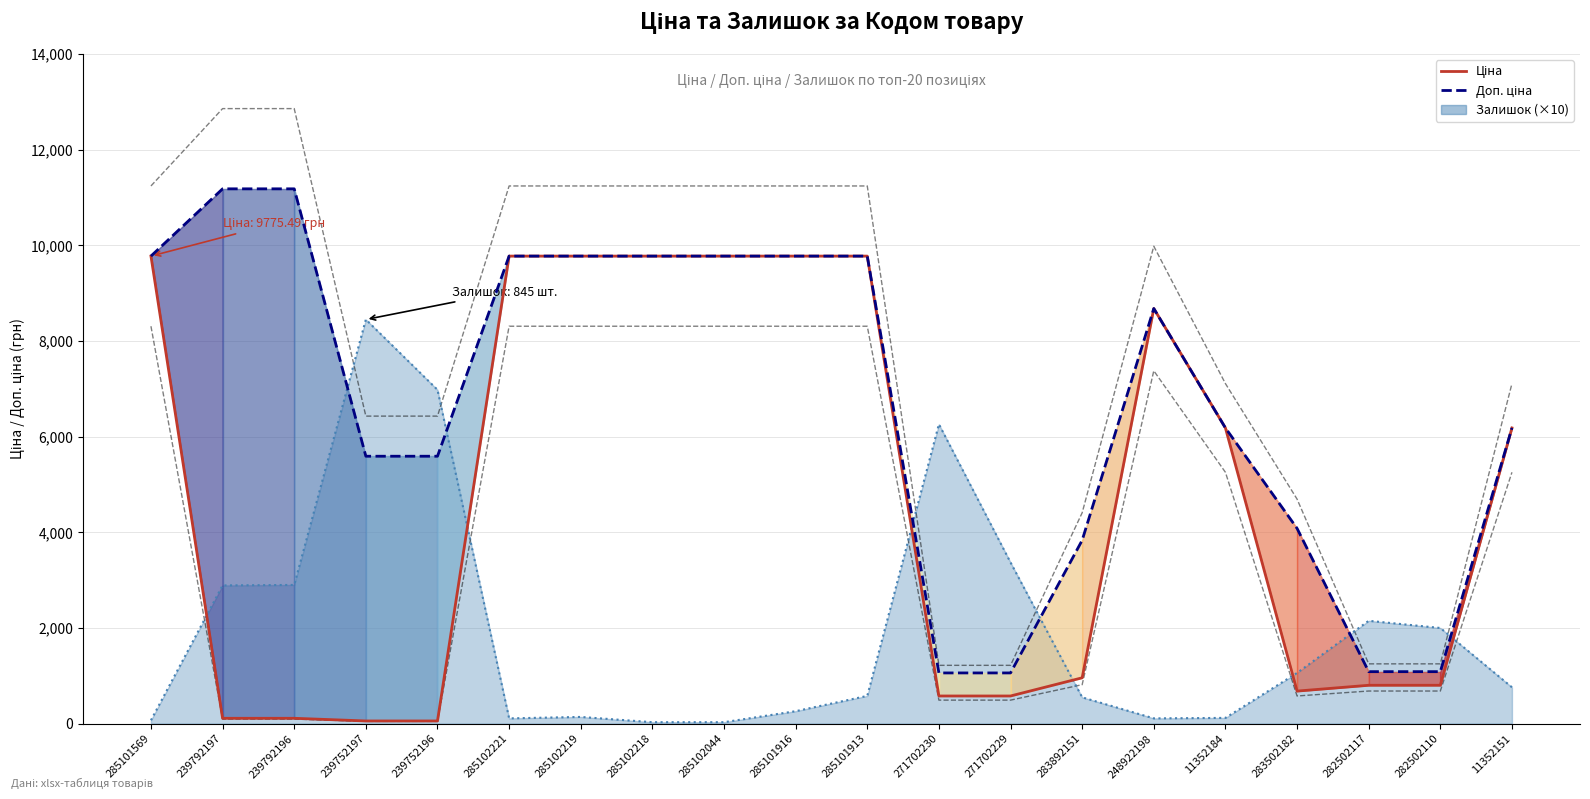

Reading left to right, list all the values displayed in this chart.

Ціна: 285101569=9775.5	239792197=111.8	239792196=111.8	239752197=55.9	239752196=55.9	285102221=9775.5	285102219=9775.5	285102218=9775.5	285102044=9775.5	285101916=9775.5	285101913=9775.5	271702230=578.1	271702229=578.1	283892151=958.4	248922198=8679.5	11352184=6182.6	283502182=680.4	282502117=802.1	282502110=802.1	11352151=6182.6
Доп. ціна: 285101569=9775.5	239792197=11182.0	239792196=11182.0	239752197=5591.0	239752196=5591.0	285102221=9775.5	285102219=9775.5	285102218=9775.5	285102044=9775.5	285101916=9775.5	285101913=9775.5	271702230=1060.0	271702229=1060.0	283892151=3833.8	248922198=8679.5	11352184=6182.6	283502182=4082.3	282502117=1087.0	282502110=1087.0	11352151=6182.6
Залишок (×10): 285101569=70.0	239792197=2890.0	239792196=2900.0	239752197=8450.0	239752196=6980.0	285102221=110.0	285102219=140.0	285102218=30.0	285102044=30.0	285101916=260.0	285101913=580.0	271702230=6260.0	271702229=3370.0	283892151=550.0	248922198=110.0	11352184=120.0	283502182=1060.0	282502117=2150.0	282502110=2000.0	11352151=760.0